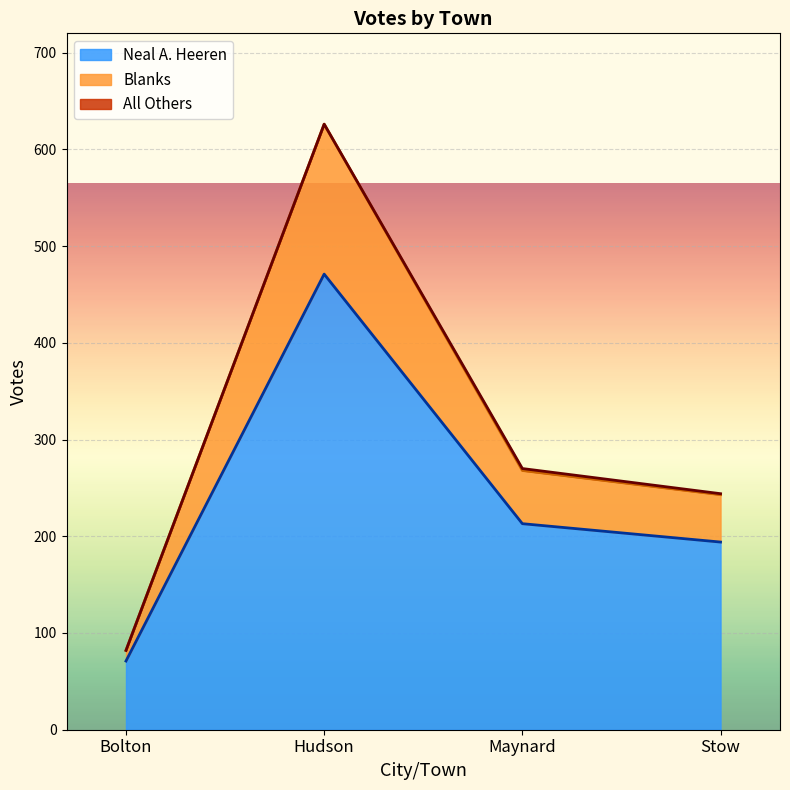

At which label is Blanks closest to 354?

Maynard